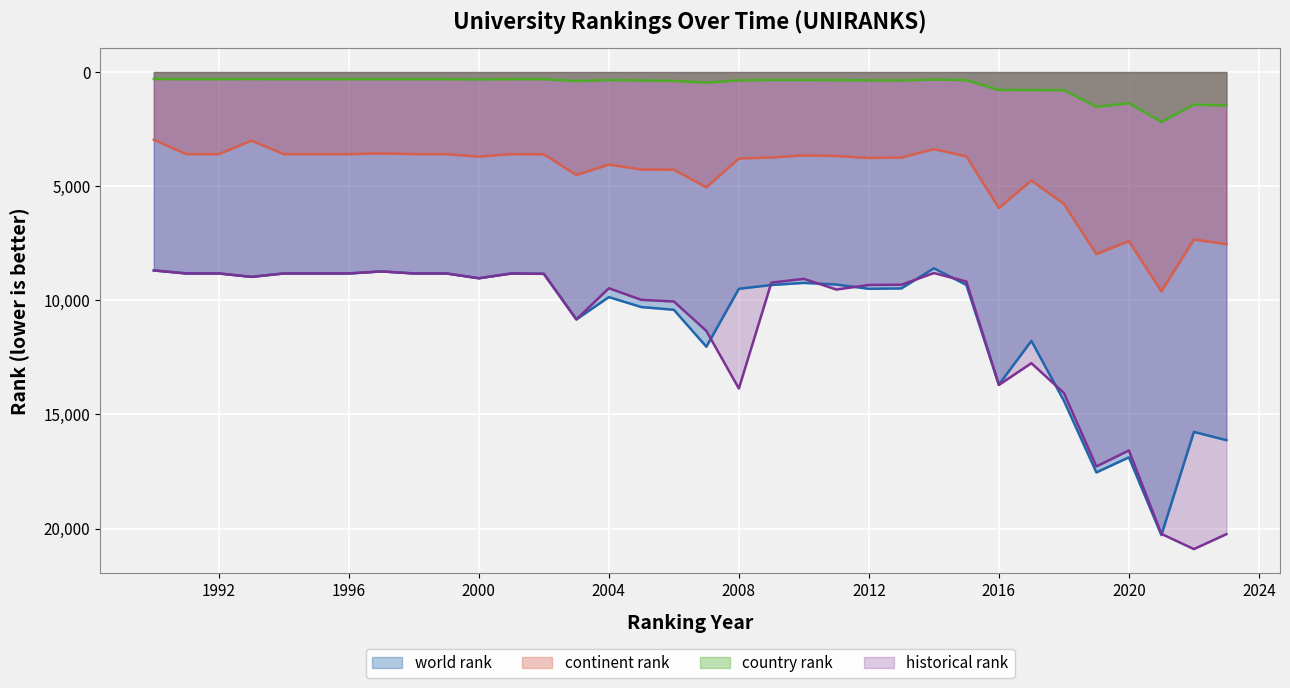

How many lines are shown in the chart?

4